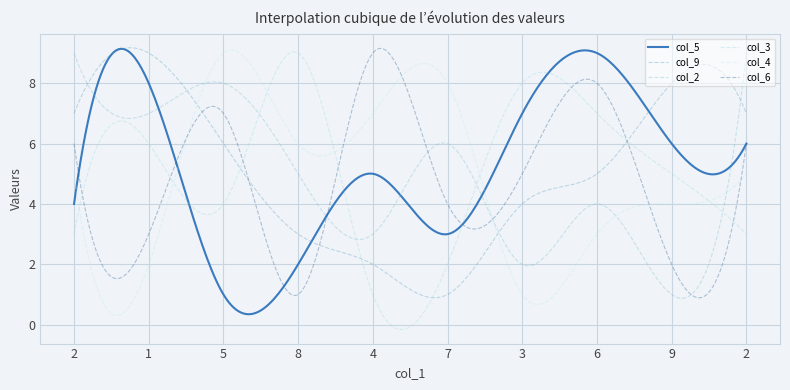

Which series has the widest spread of values?

col_3